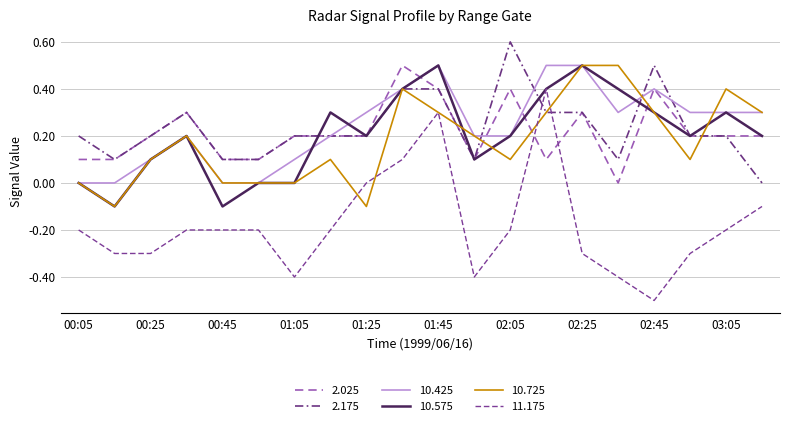

Does the chart display data point markers on the line(s)?

No